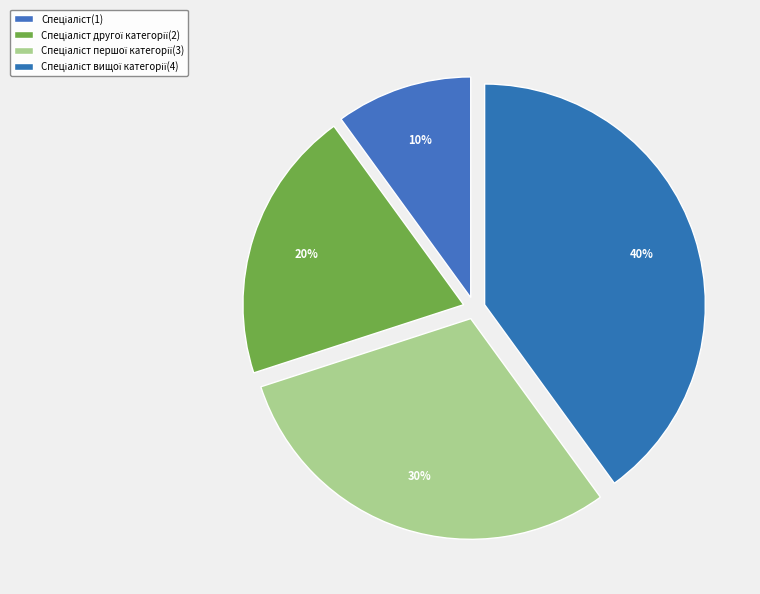

How many slices are in this pie chart?

4